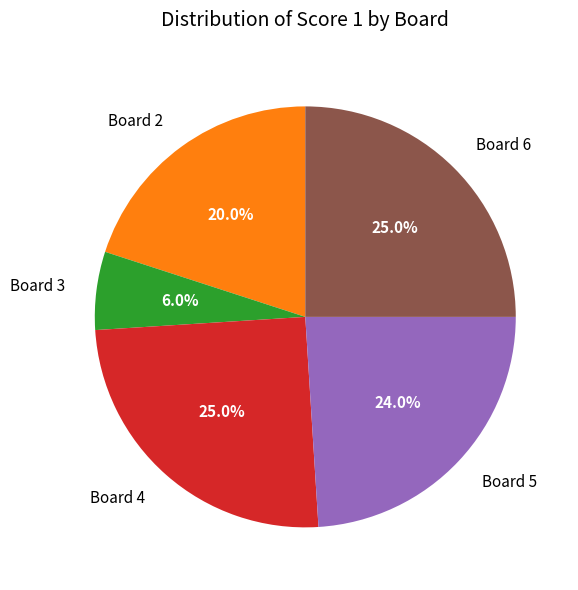

How many slices are in this pie chart?

5